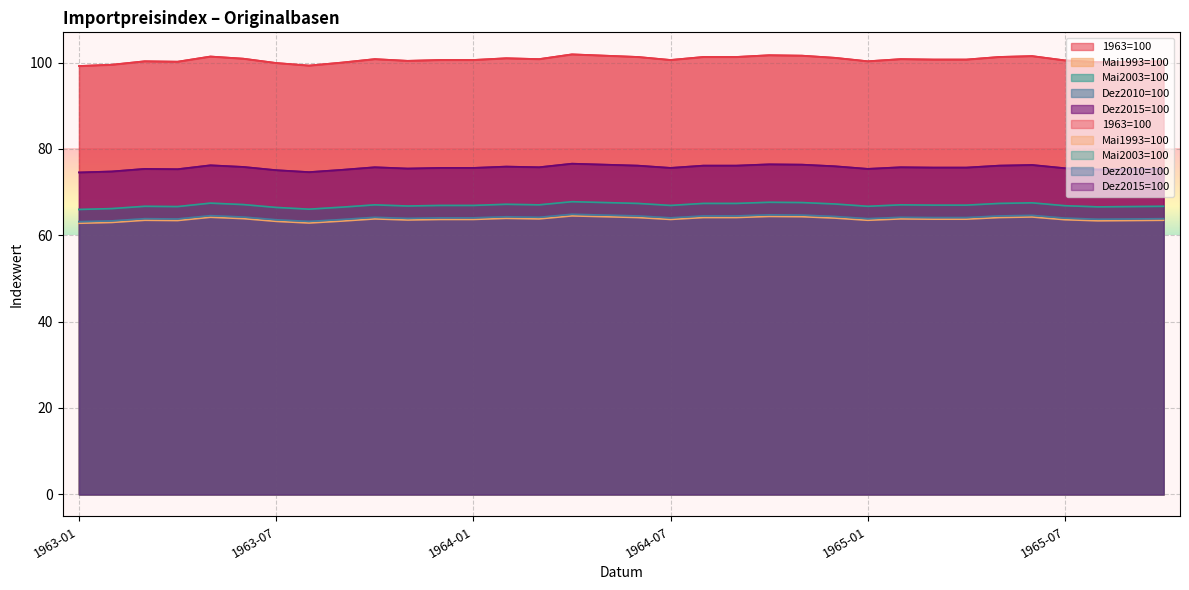

Is it true that Dez2015=100 equals 112.2 at 1965-07?

False